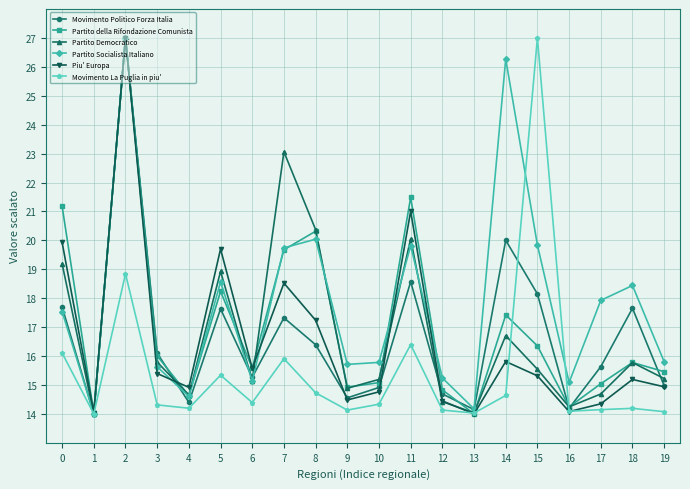

What is the total value across all series at 11?

117.3